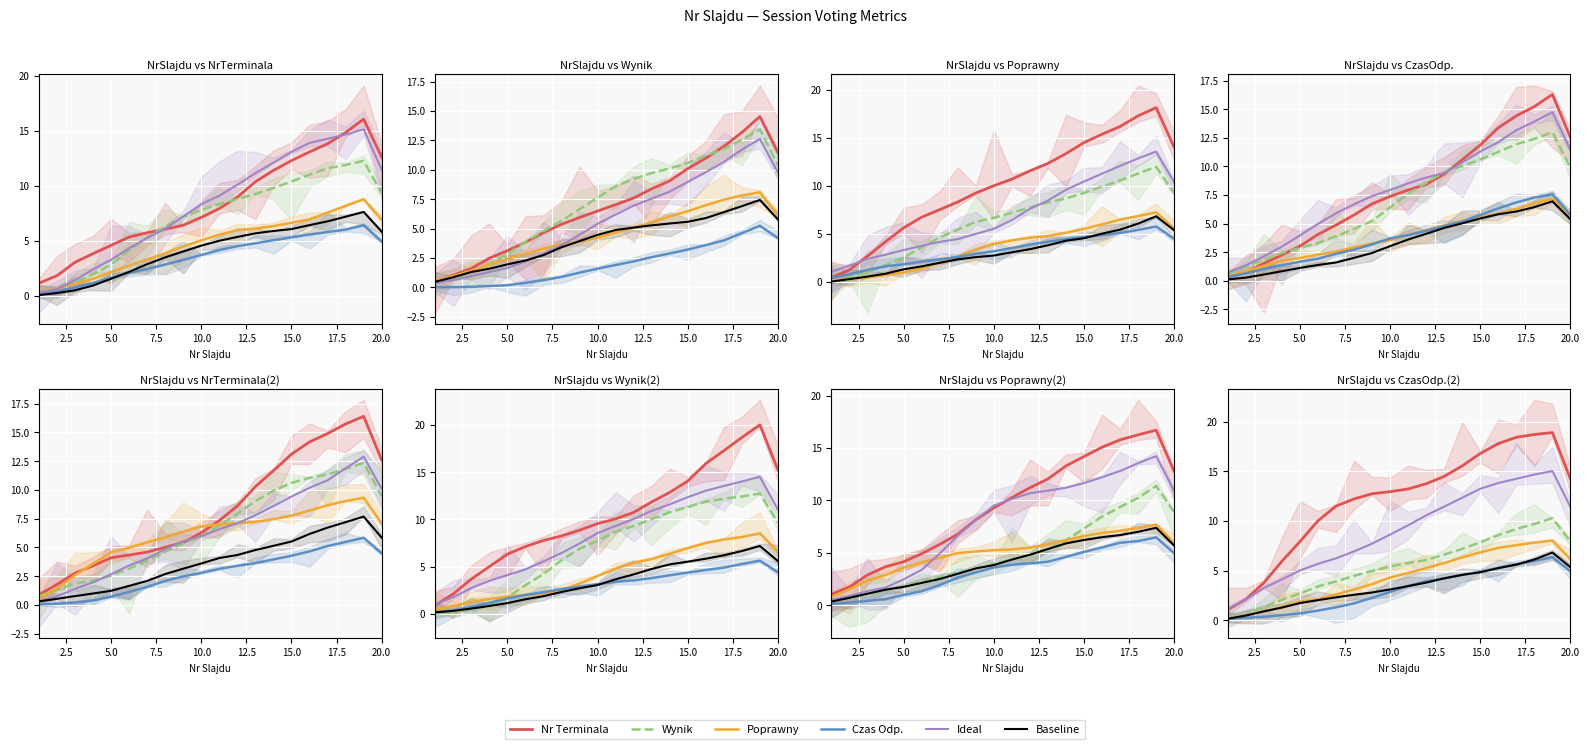

How many data points in Poprawny are above 4?

11